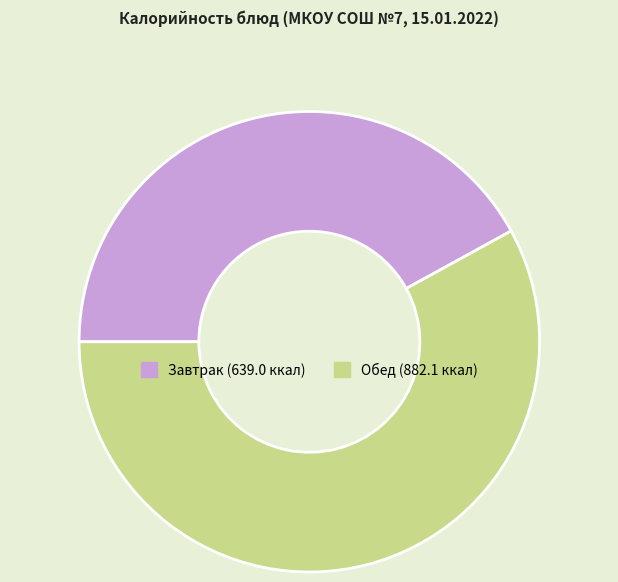

Does any single category account for the majority?

Yes